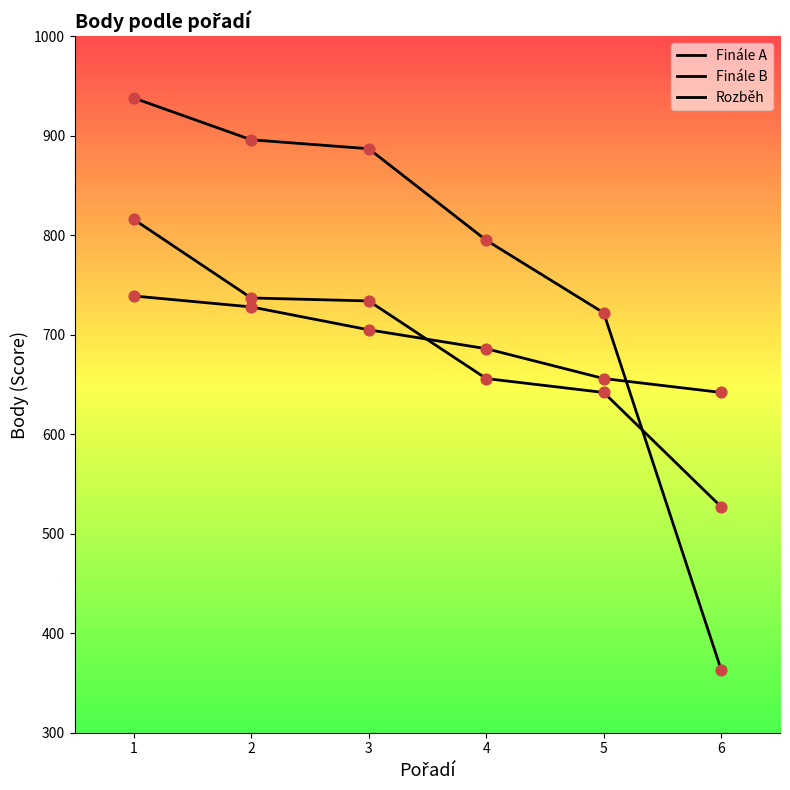

Which series has the largest total across all categories?

Finále A